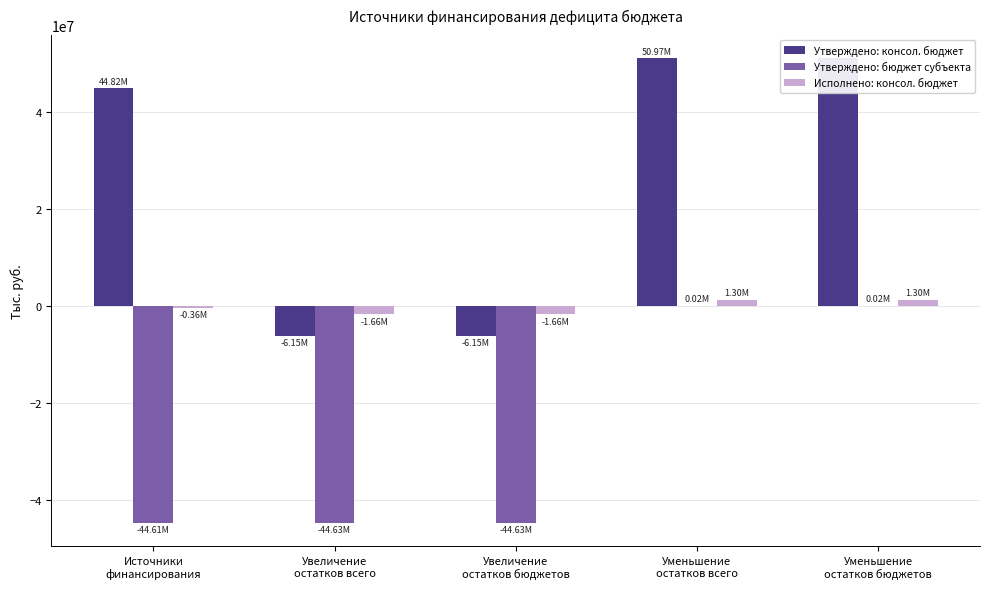

What is the value of the Утверждено: бюджет субъекта bar at the 3rd from the left?

-44632500.0